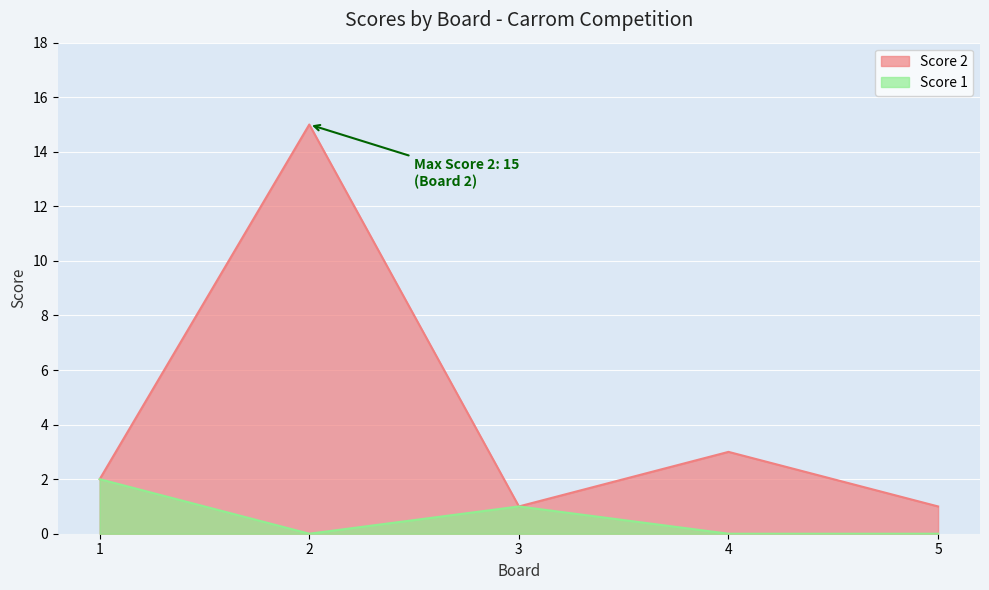

What are all the series names shown in the legend?

Score 2, Score 1